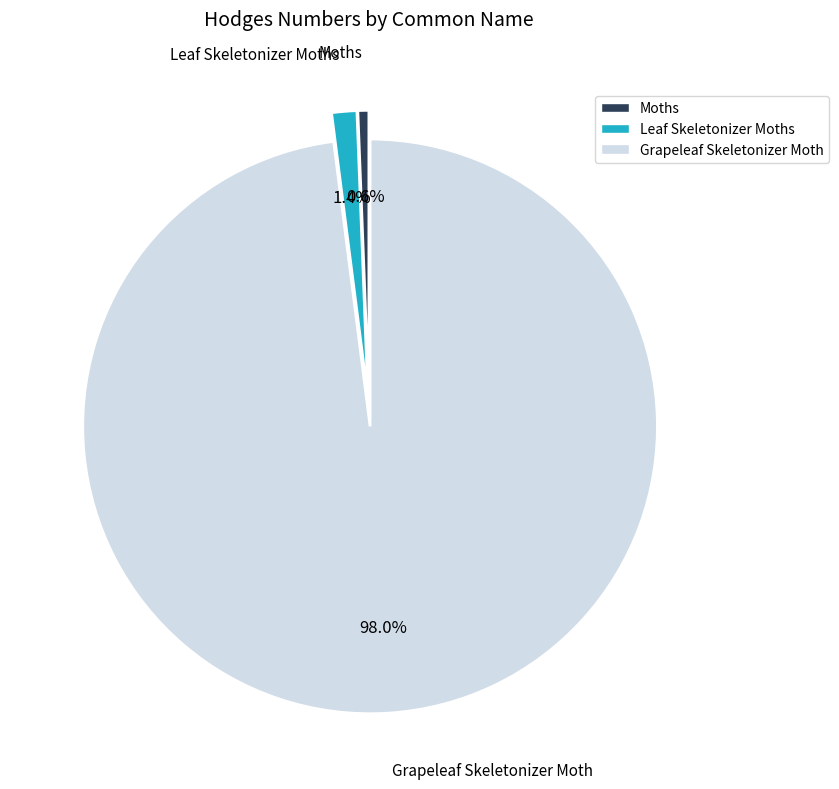

What percentage is NOT represented by Leaf Skeletonizer Moths?

98.6%